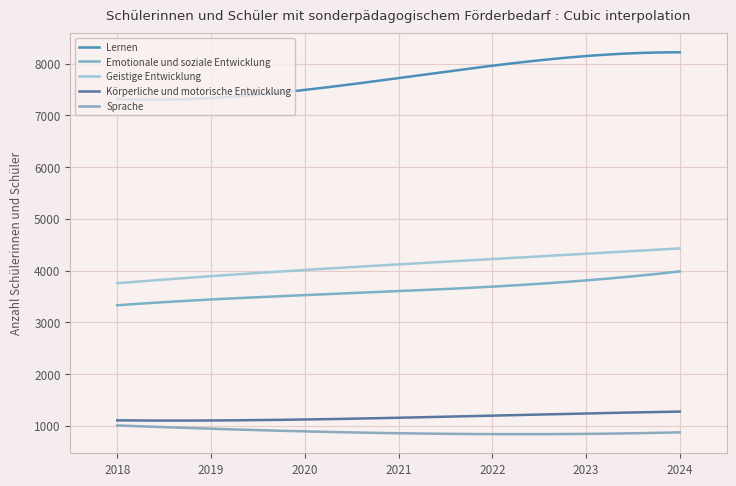

True or false: Lernen has more than 2 interior local peaks.

False